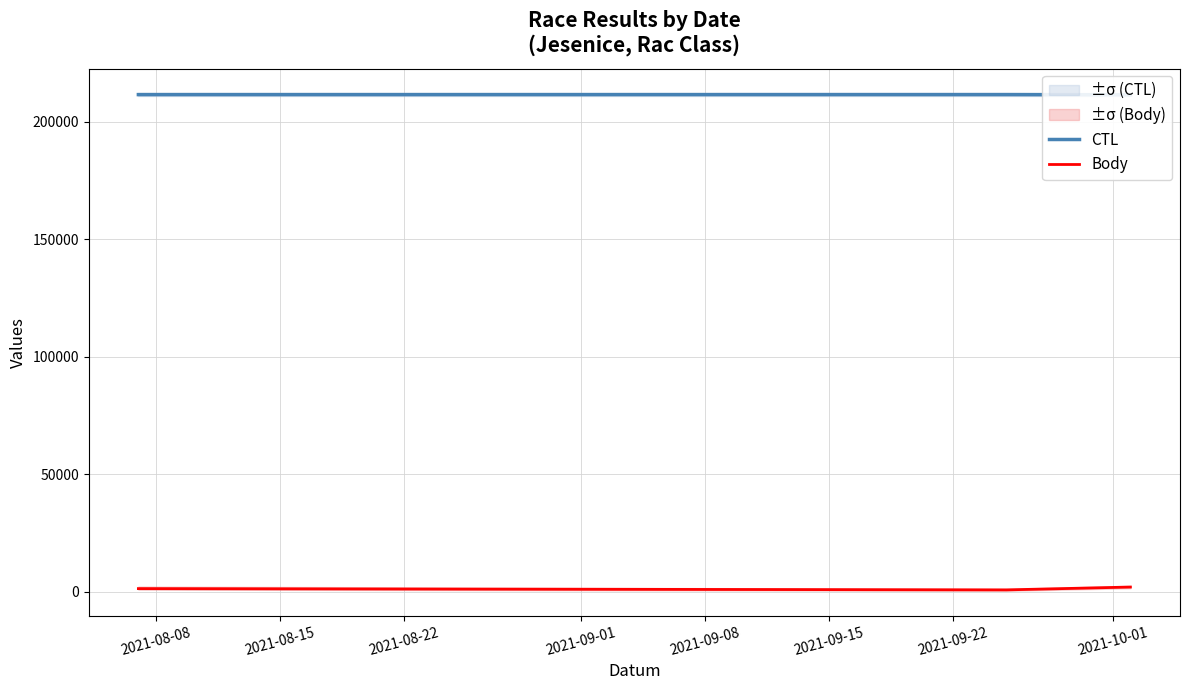

Is it true that CTL equals 280667 at 2021-08-22?

False